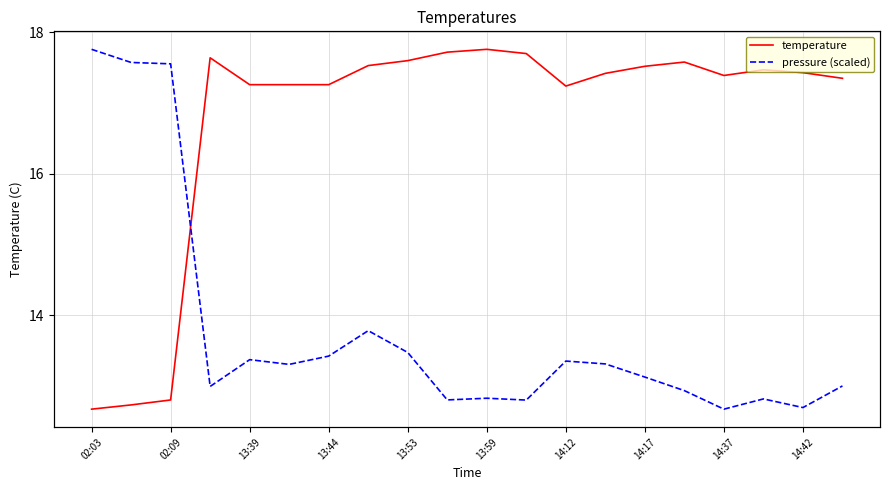

What position from the right is 02:03?

20